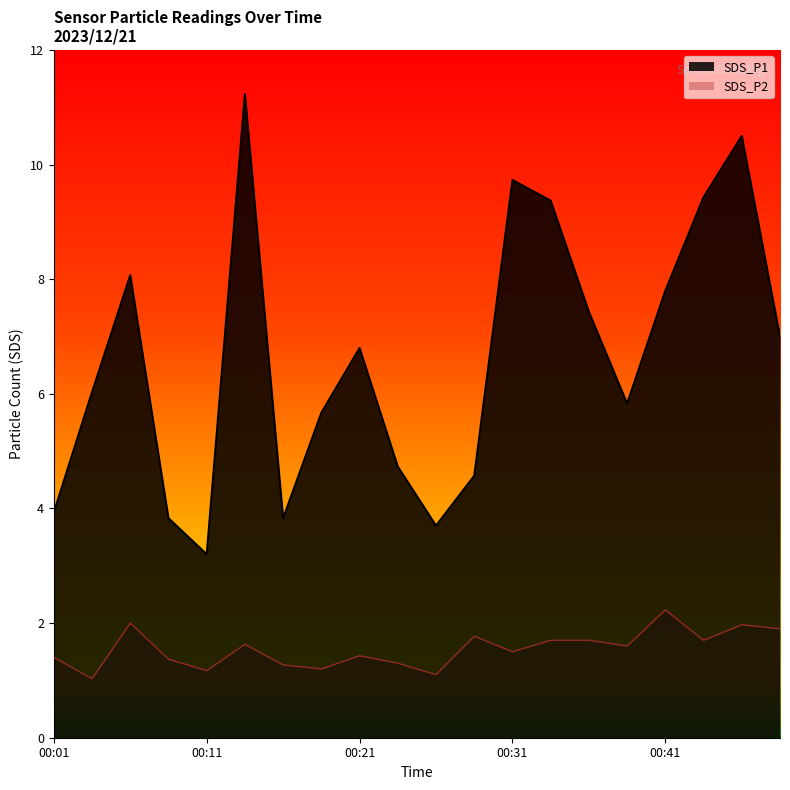

At which category does the chart reach its peak across all series?

00:14